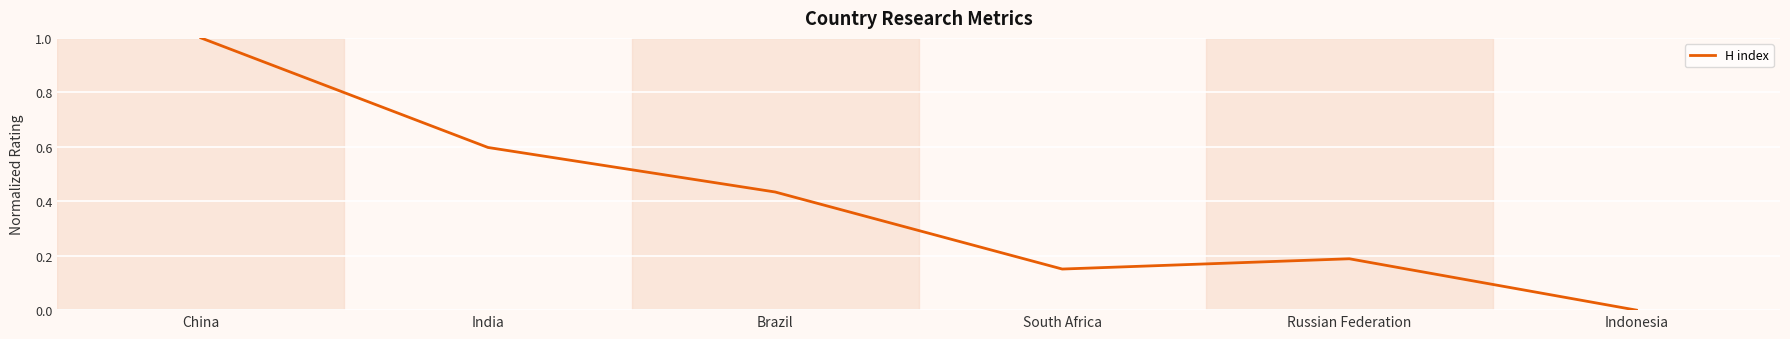

Rank the categories by value from highest to lowest.

China, India, Brazil, Russian Federation, South Africa, Indonesia